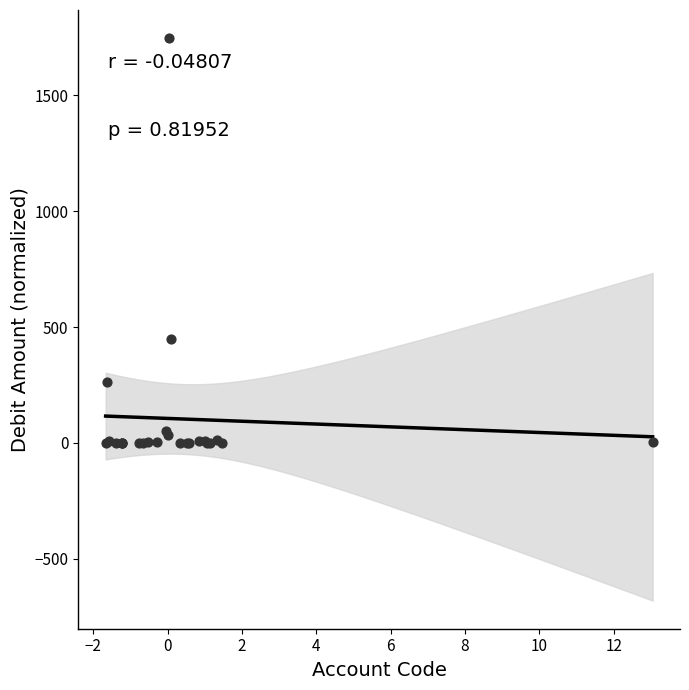

What Y value in the scatter plot is closest to 873?

449.1